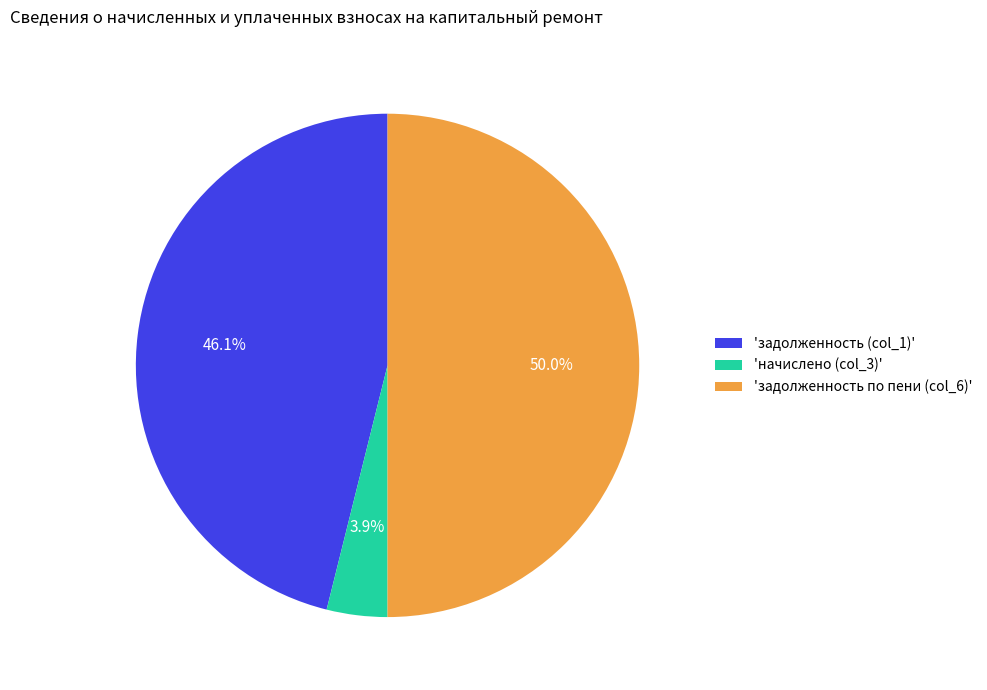

Is 'задолженность (col_1)' the majority of the pie?

No